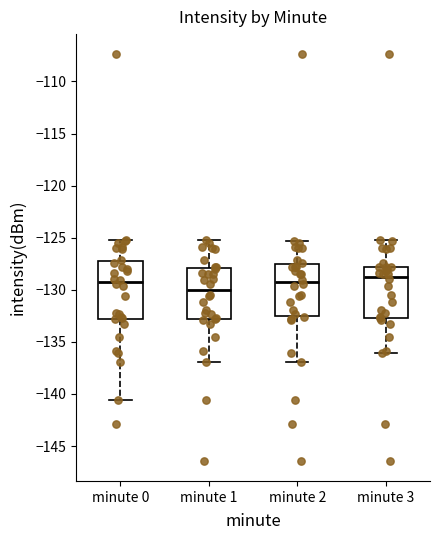

Reading left to right, read every box against the y-axis: the position of its median line, the range the box covers, and the ends of its whiskers. The values are not printed on the chart, so give them approximately, as read against the axis.

minute 0: median -129.0, box -133.0 to -127.0, whiskers -140.5 to -125.0
minute 1: median -130.0, box -133.0 to -128.0, whiskers -137.0 to -125.0
minute 2: median -129.0, box -132.5 to -127.5, whiskers -137.0 to -125.5
minute 3: median -128.5, box -132.5 to -128.0, whiskers -136.0 to -125.0